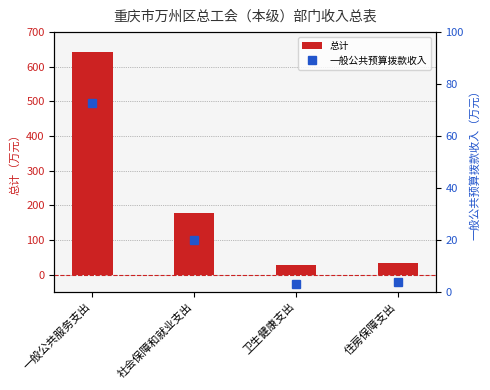

What is the average value of the 一般公共预算拨款收入 series?

25.0